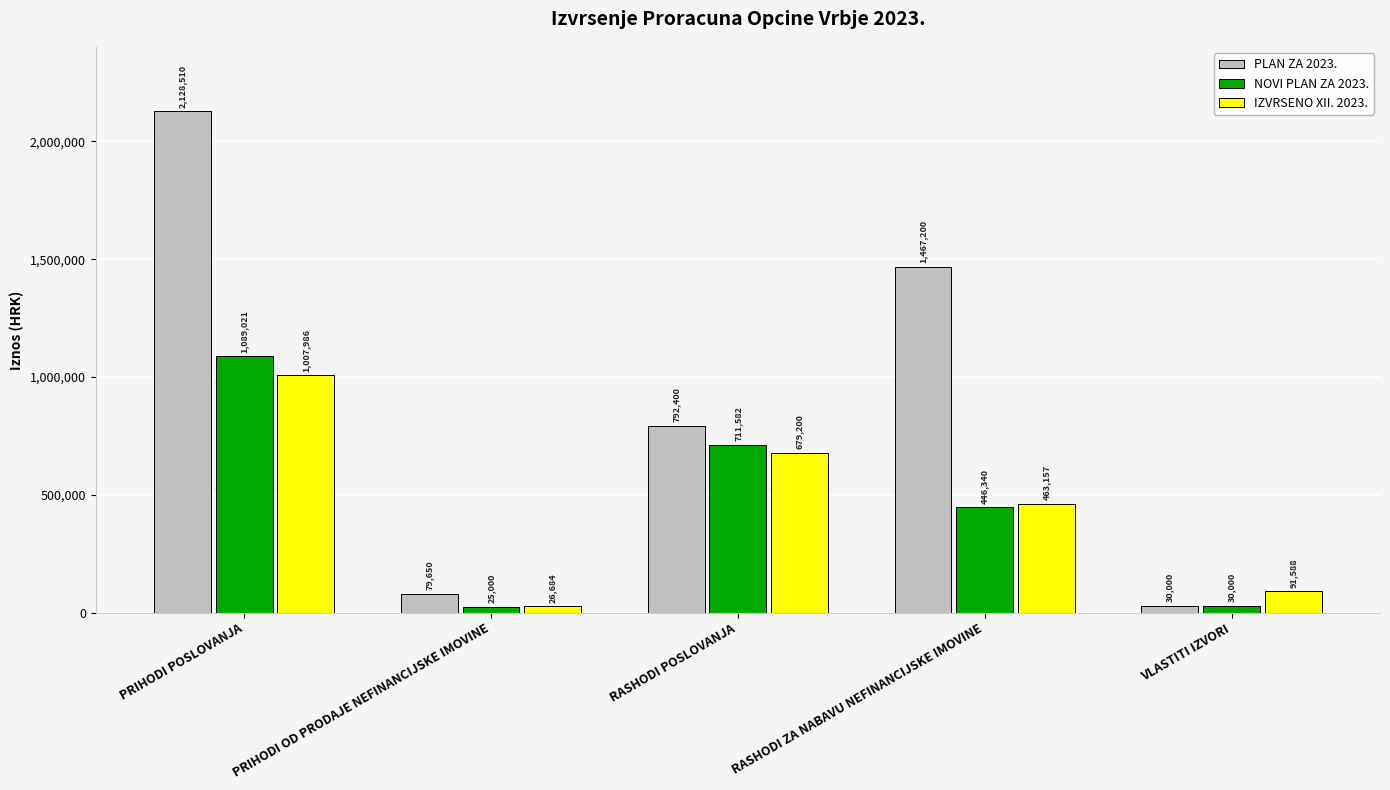

What are all the series names shown in the legend?

PLAN ZA 2023., NOVI PLAN ZA 2023., IZVRSENO XII. 2023.